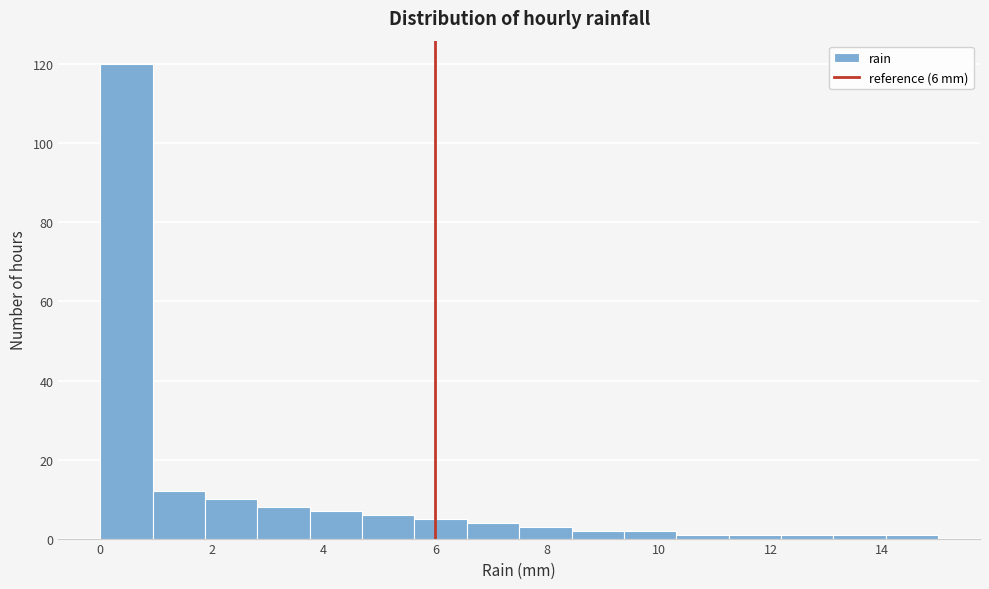

Over which range of the x-axis is the bar tallest?

0.0 to 1.0